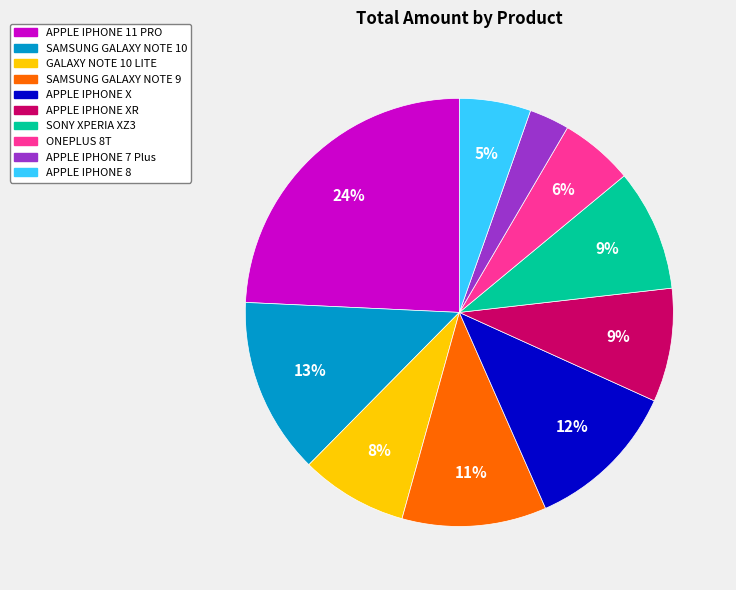

To the nearest percent, what is the difference between the largest and smallest slice percentages?

21%